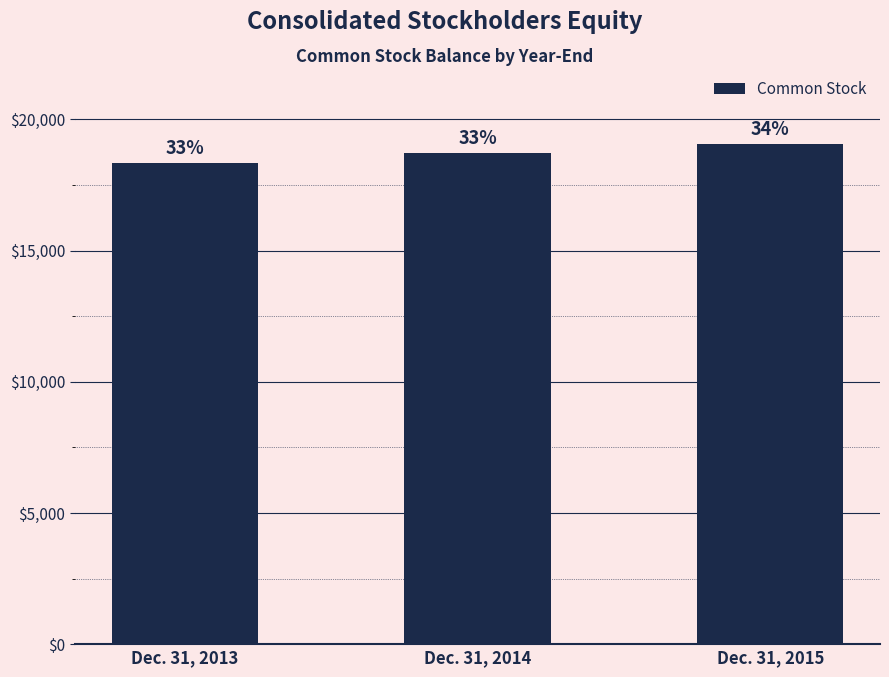

How many bars are there in total?

3